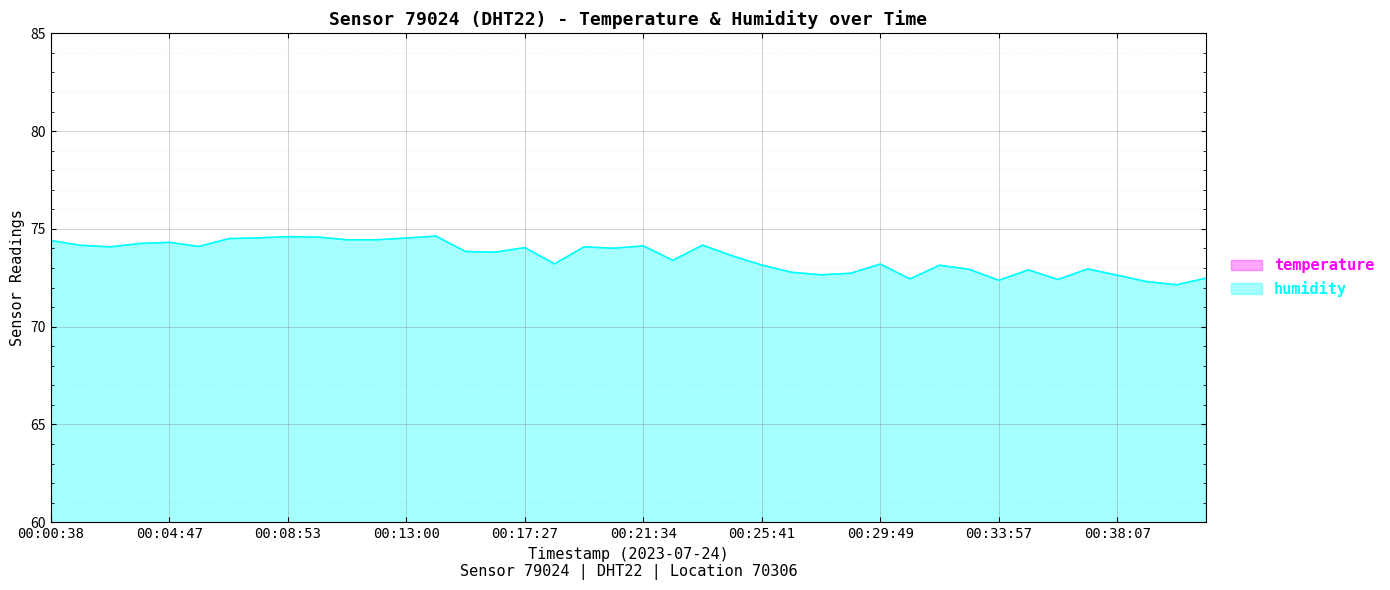

Is it true that humidity equals 73.2 at 00:25:41?

True